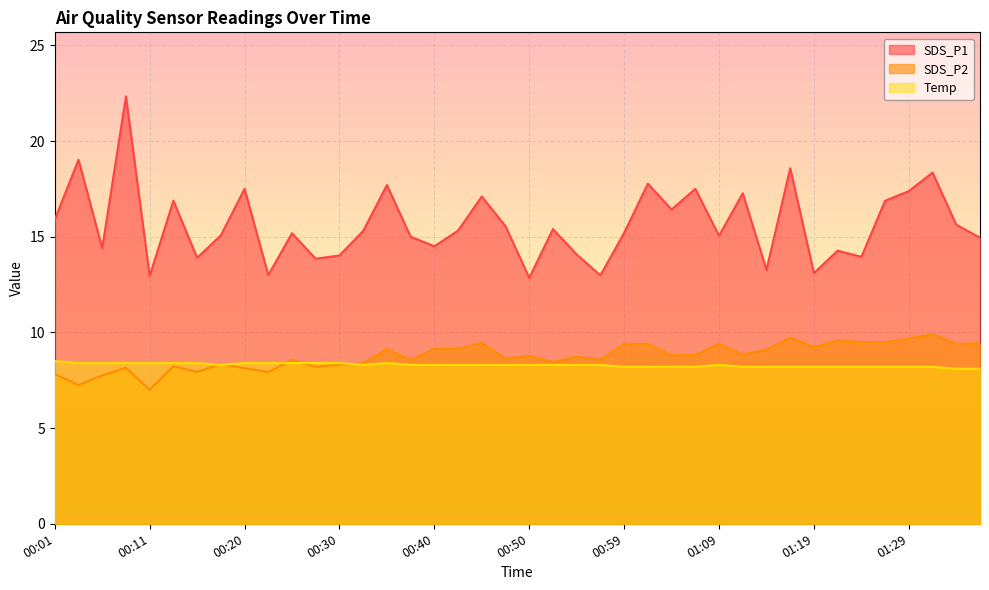

Rank the series at 00:03 from lowest to highest value.

SDS_P2, Temp, SDS_P1